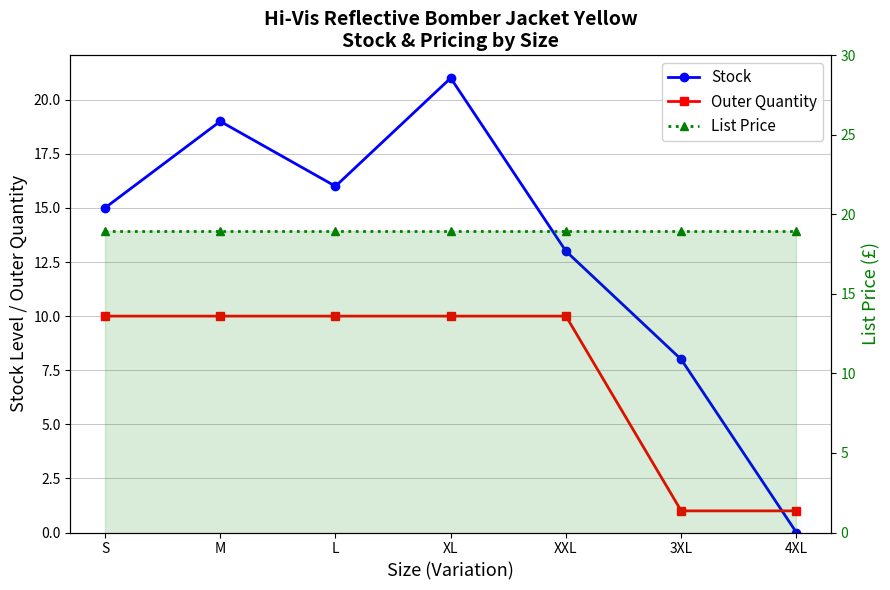

True or false: List Price has more than 1 interior local peaks.

False